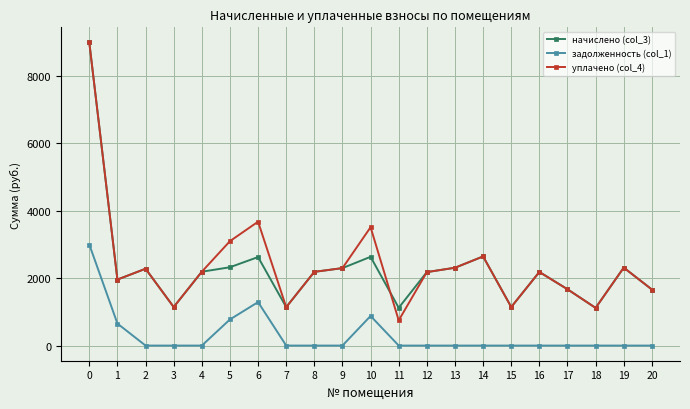

How many data points in начислено (col_3) are less than 2186?

10